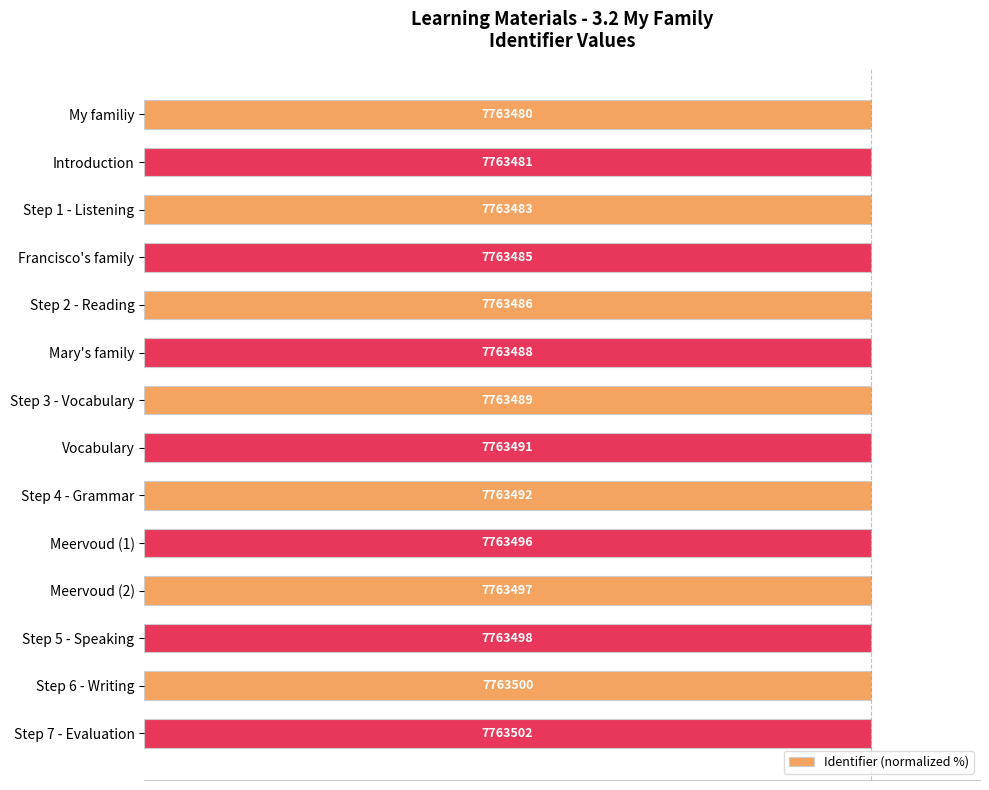

How many bars are there in total?

14